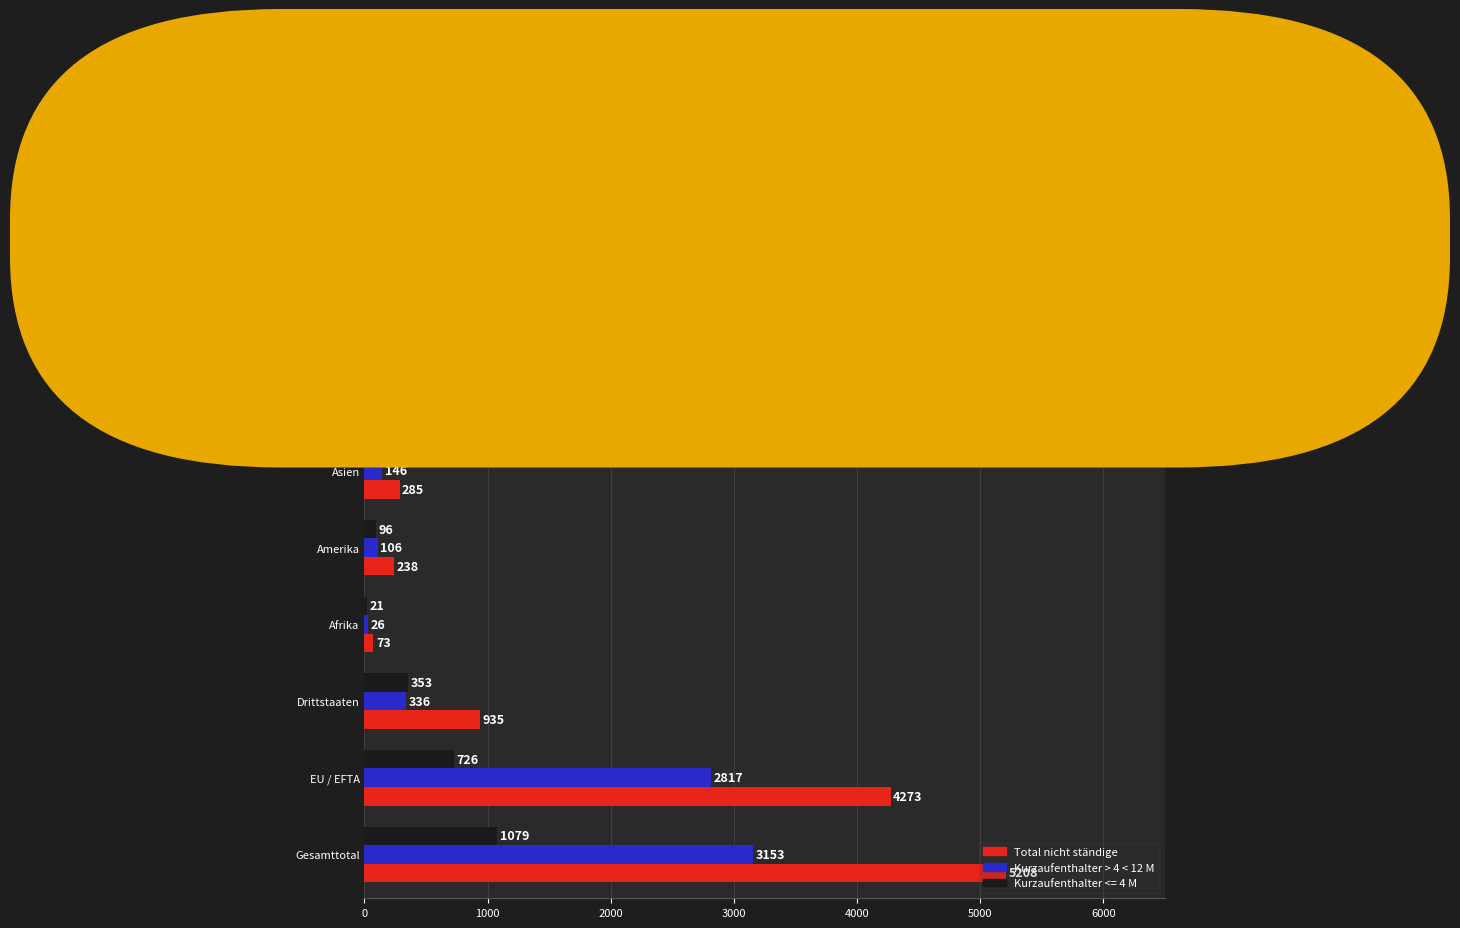

The Total nicht ständige series shows 238 at Amerika. True or false?

True